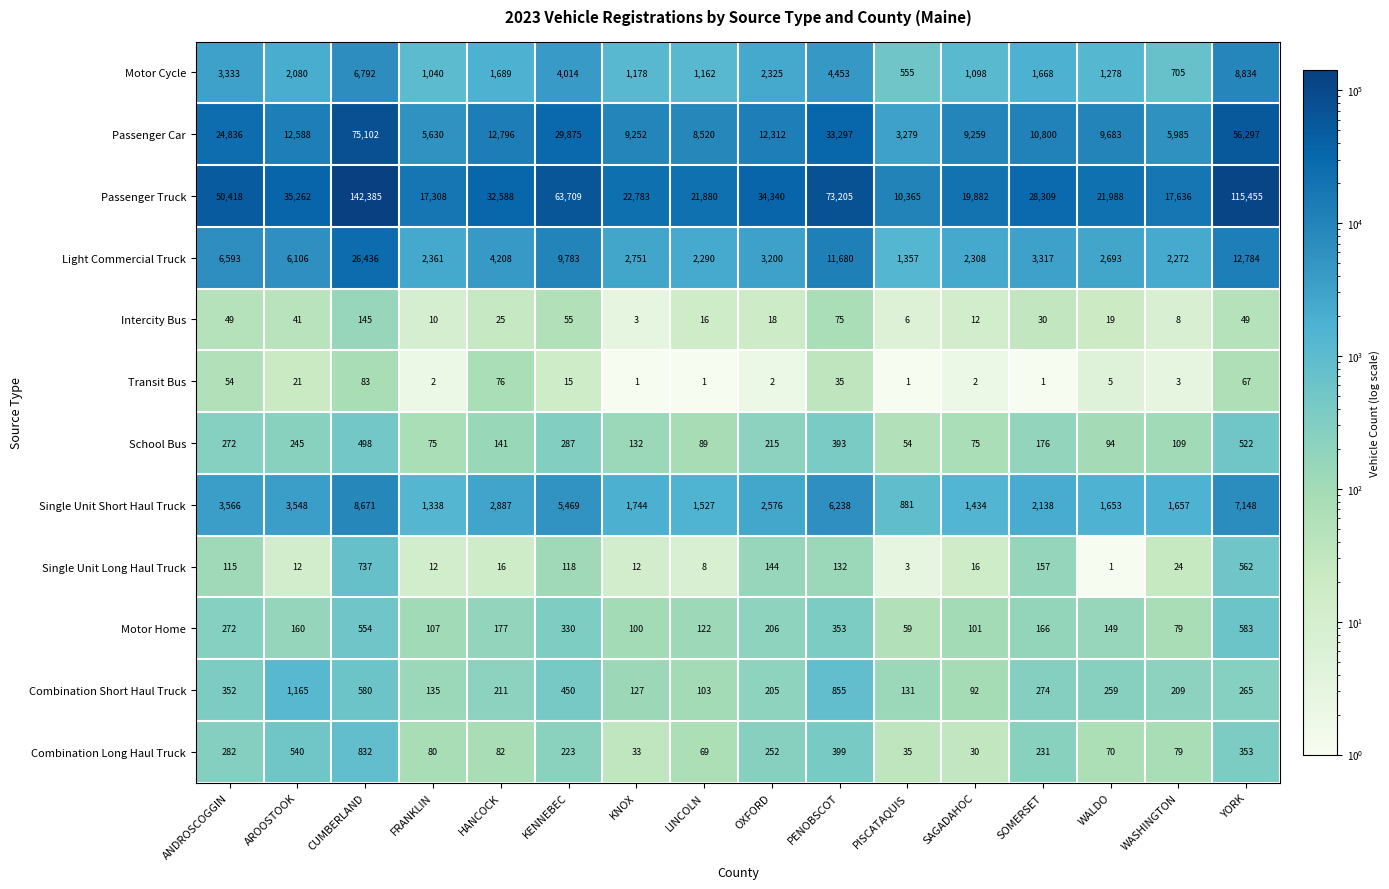

Which series has the largest total across all categories?

Passenger Truck